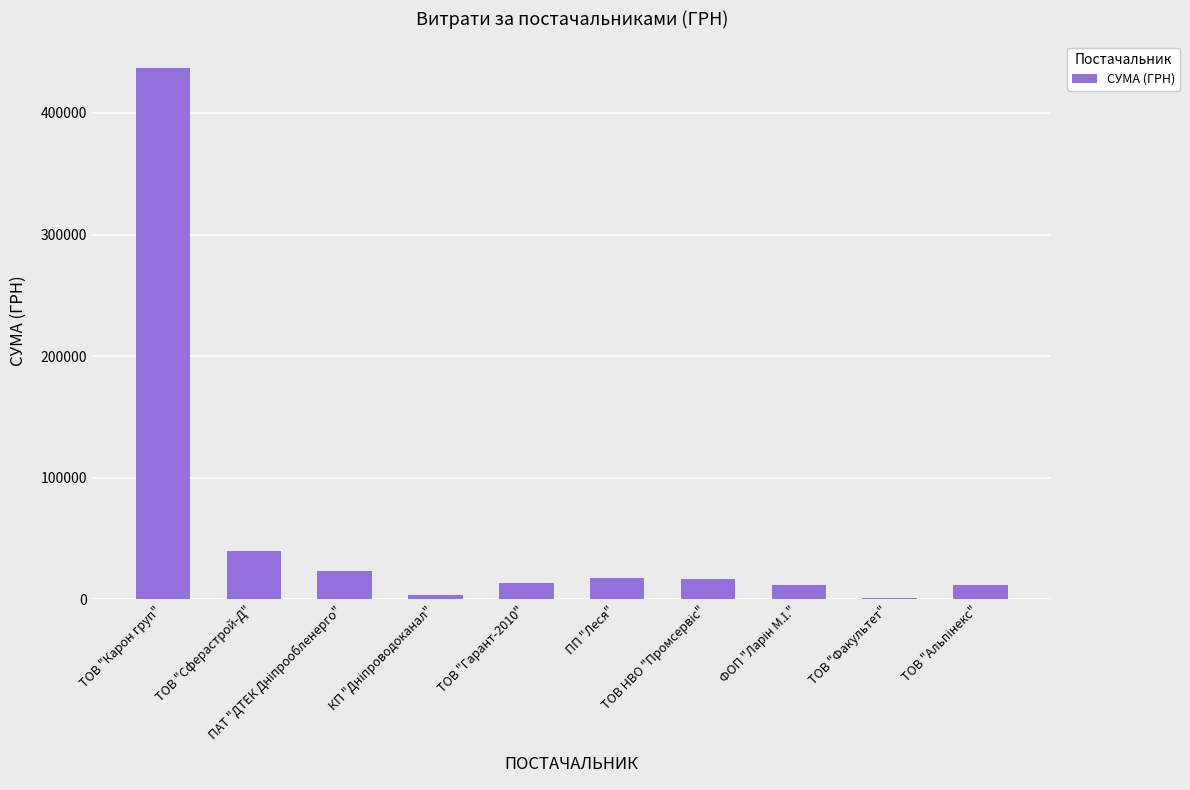

What is the average value?

57696.7